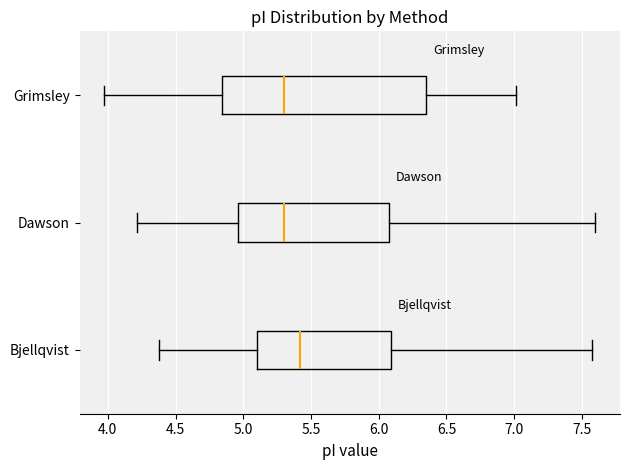

Where is the right edge of the box for Dawson on the x-axis? The values are not printed on the chart, so give them approximately, as read against the axis.

6.10